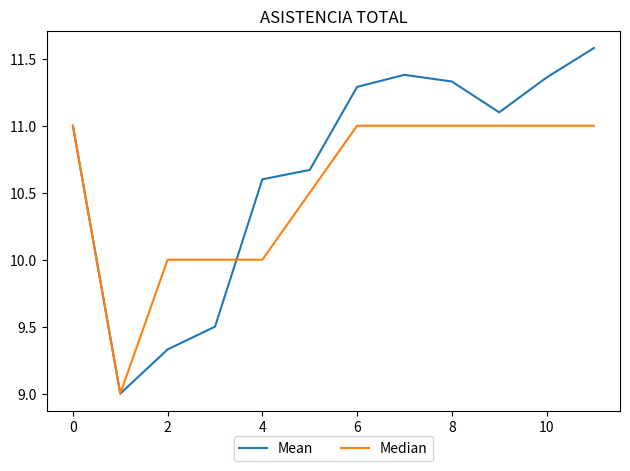

Which series has the widest spread of values?

Mean